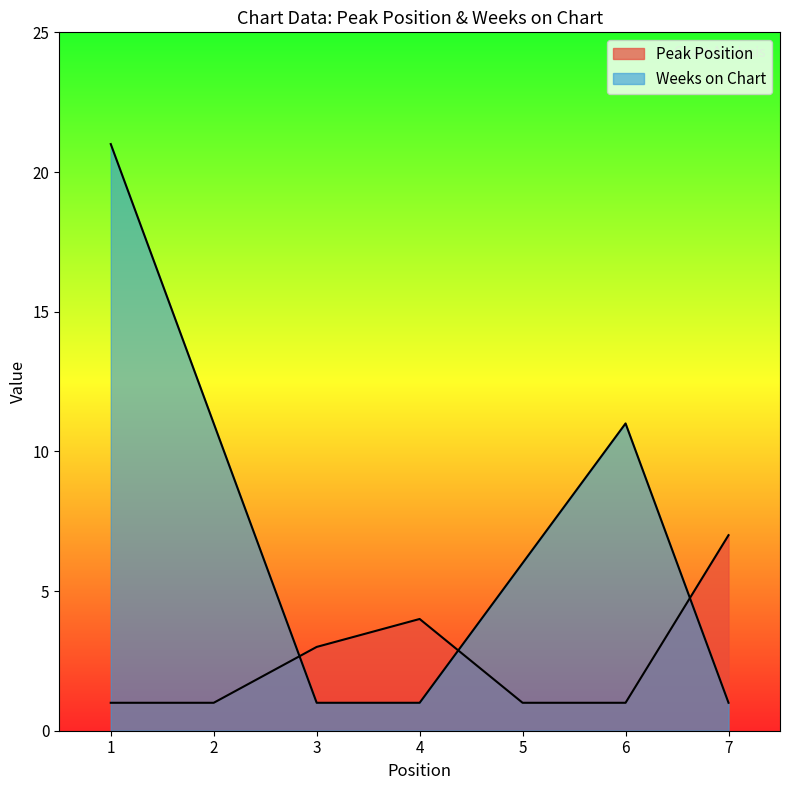

Reading left to right, what are all the values shown in this chart?

Peak Position: 1	1	3	4	1	1	7
Weeks on Chart: 21	11	1	1	6	11	1